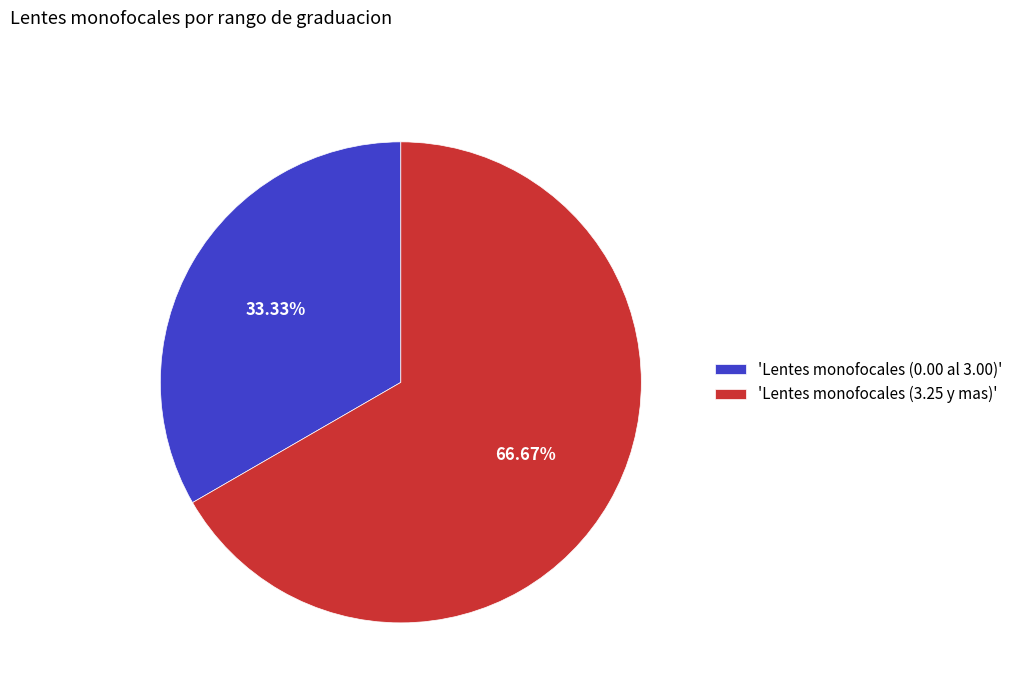

Is the sum of 'Lentes monofocales (3.25 y mas)' and 'Lentes monofocales (0.00 al 3.00)' greater than half?

Yes